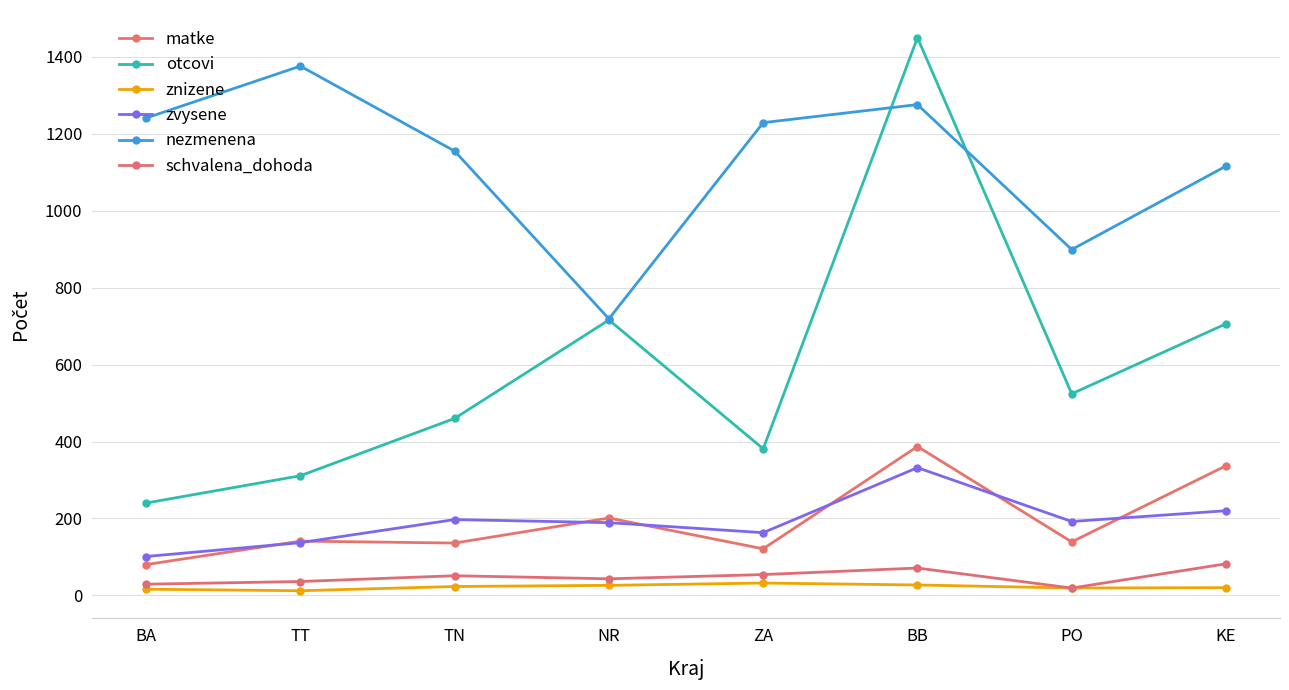

What is the sum of all schvalena_dohoda values?

385